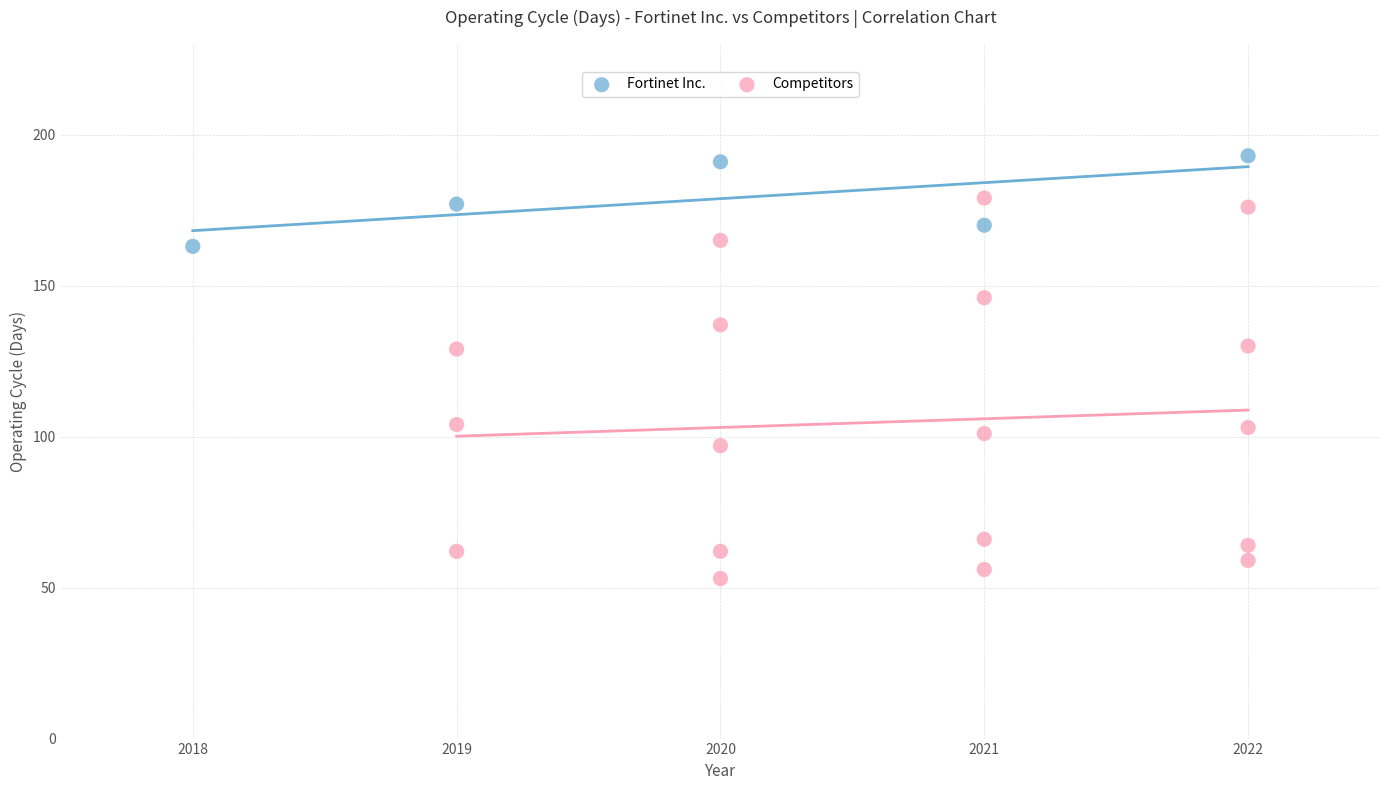

Which series has the widest spread of Y values?

Competitors